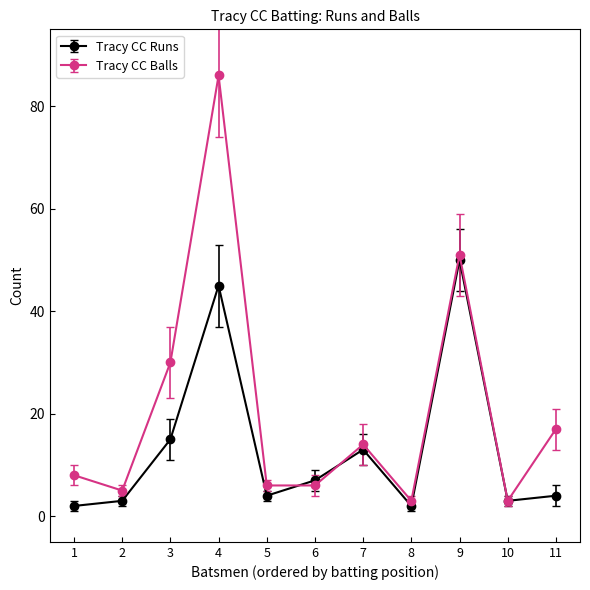

Does the chart display data point markers on the line(s)?

Yes